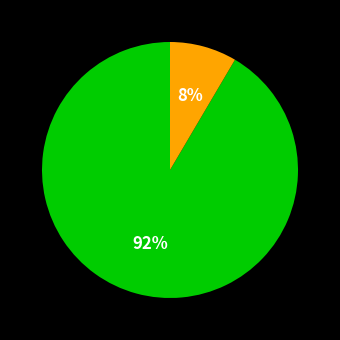

To the nearest percent, what is the average slice percentage?

50%